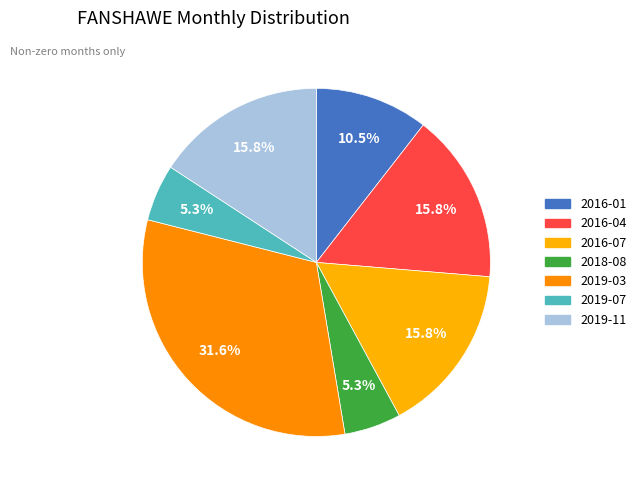

How many segments does this pie chart have?

7